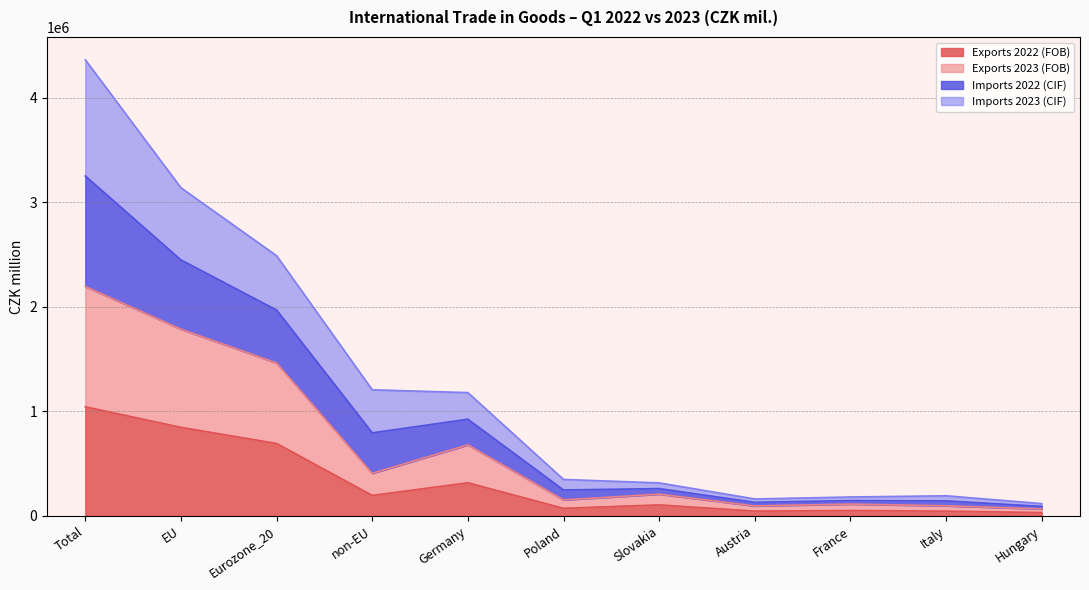

What is the total value across all series at Total?

4364710